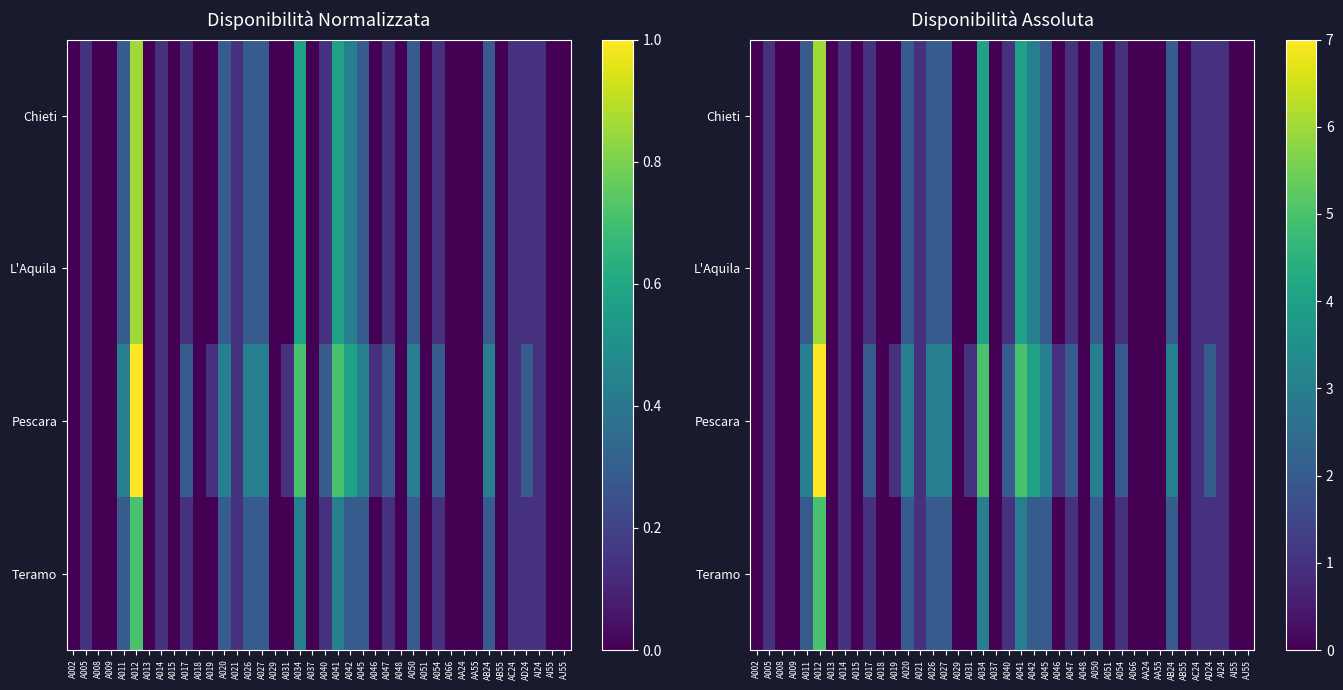

What is the spread (max minus min) of values at A047?

1